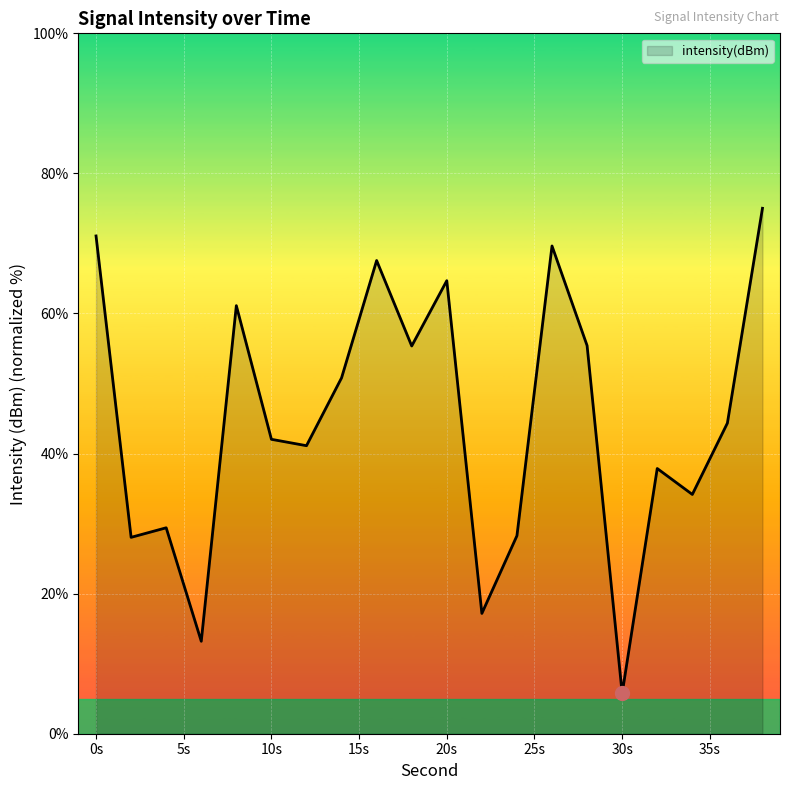

How many lines are shown in the chart?

1